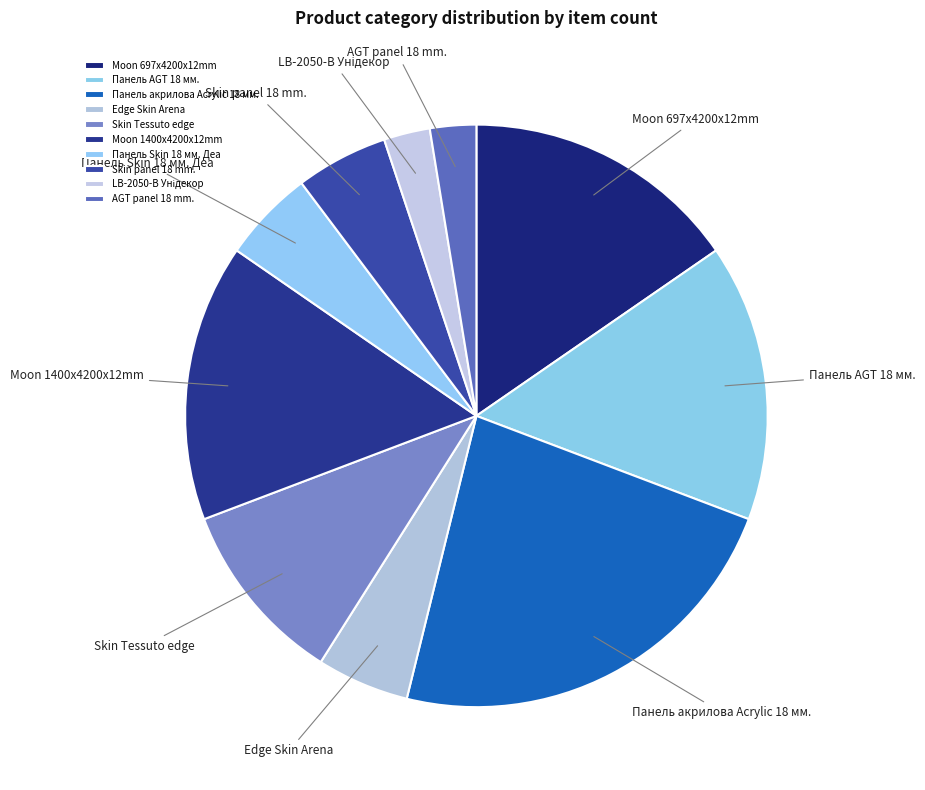

Does Moon 1400x4200x12mm represent more than half of the total?

No